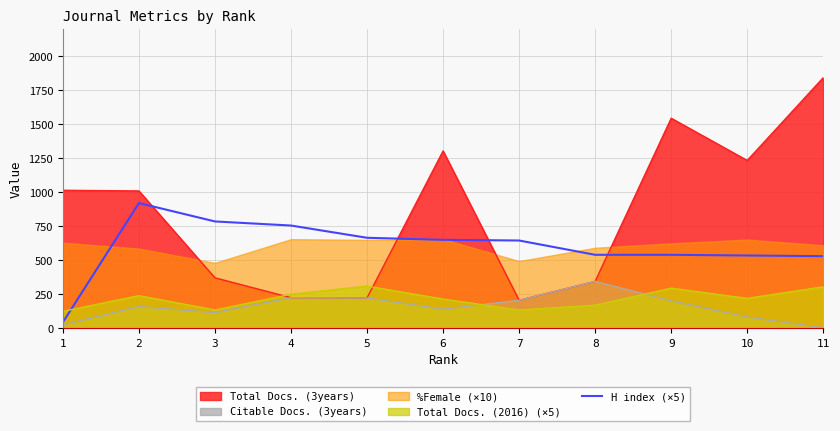

True or false: Total Docs. (2016) (×5) and H index (×5) cross at least once.

True